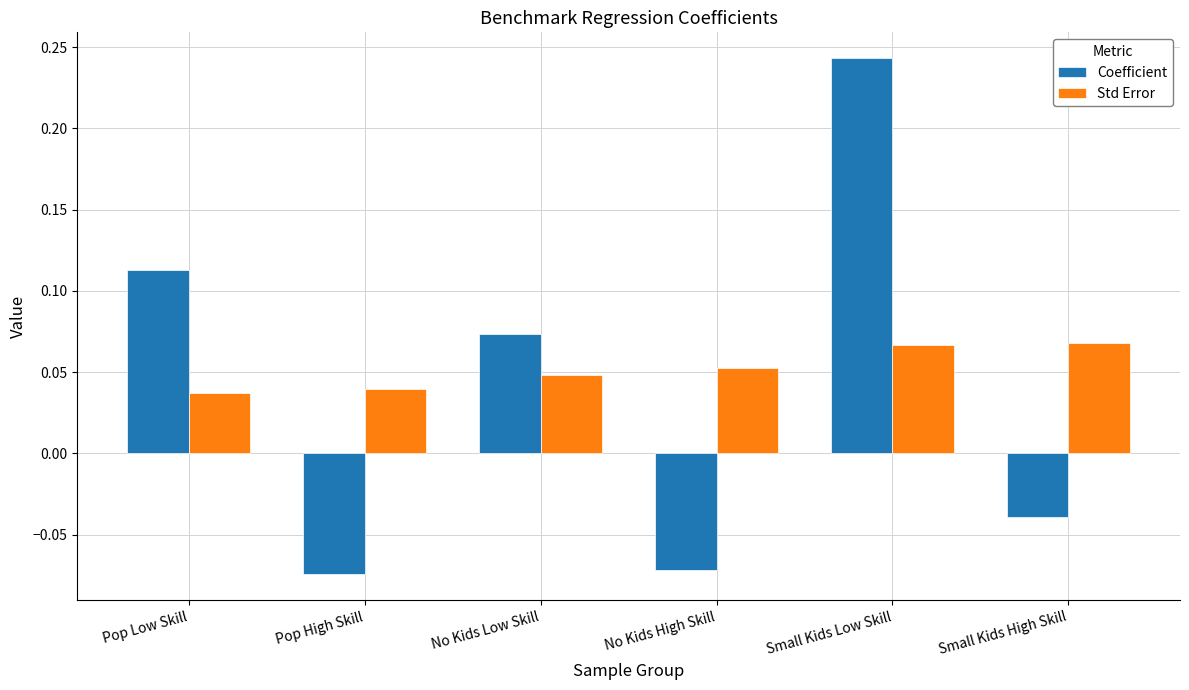

Which series has the widest spread of values?

Coefficient